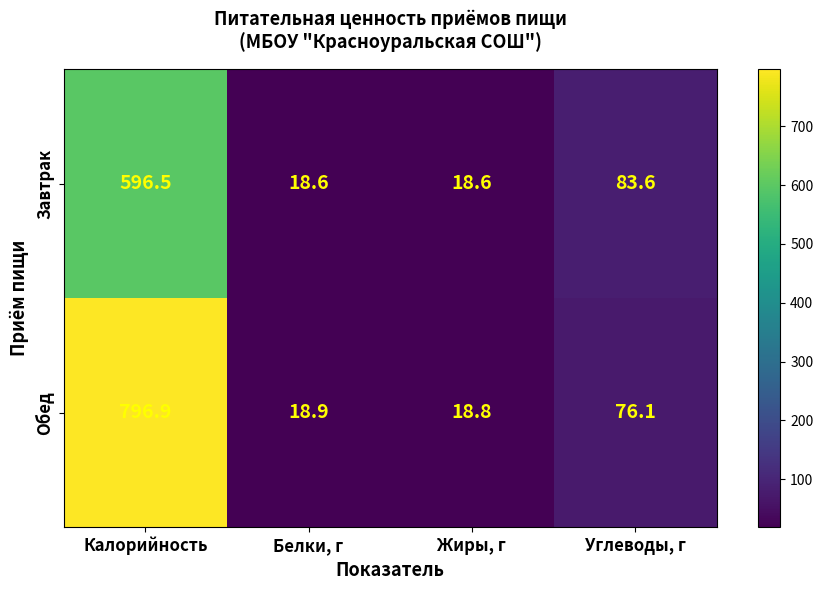

The value of Обед at Углеводы, г is 23.9. True or false?

False